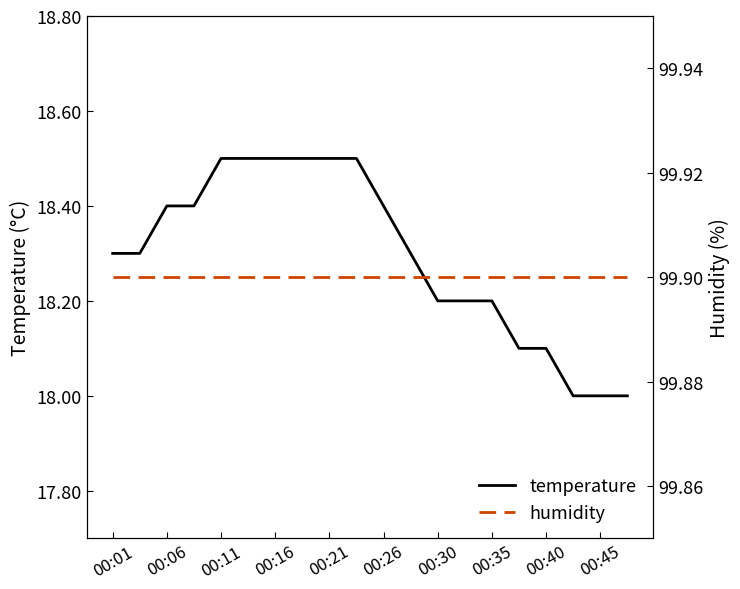

List the series in order of their peak value, highest first.

humidity, temperature